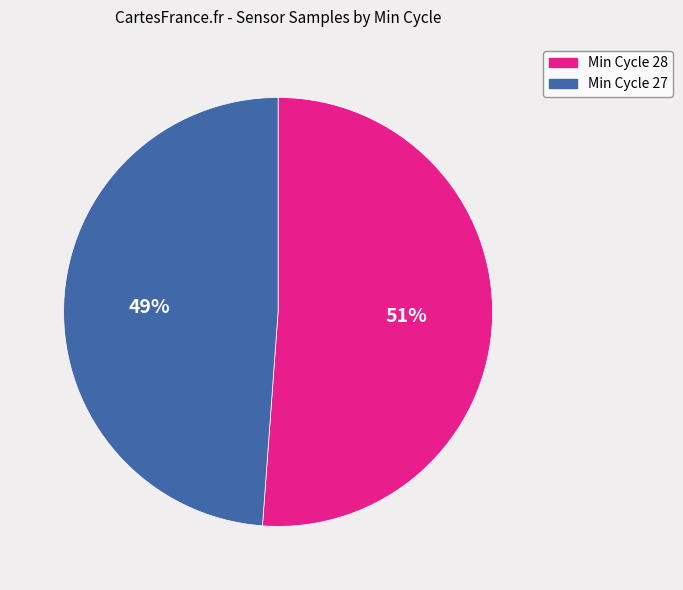

Is there any slice that represents more than half of the pie?

Yes